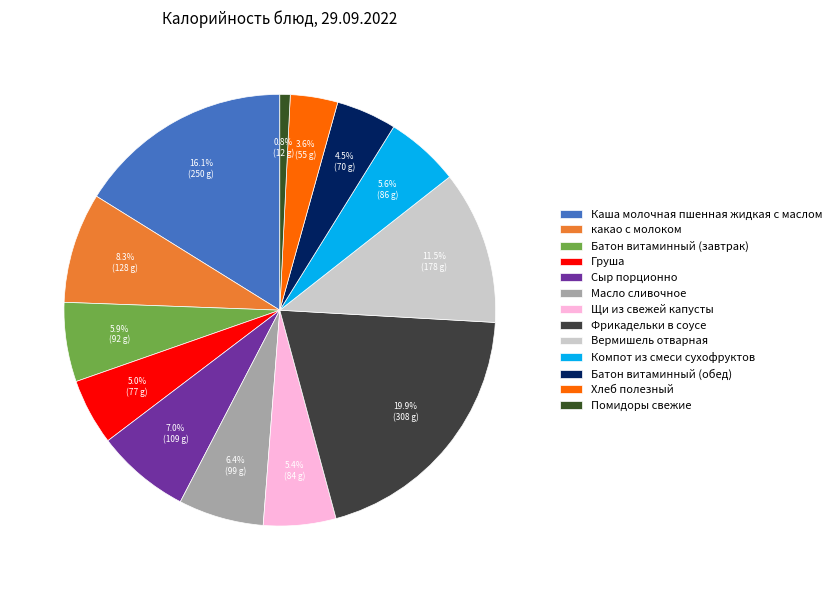

True or false: Сыр порционно accounts for 7% of the total.

True